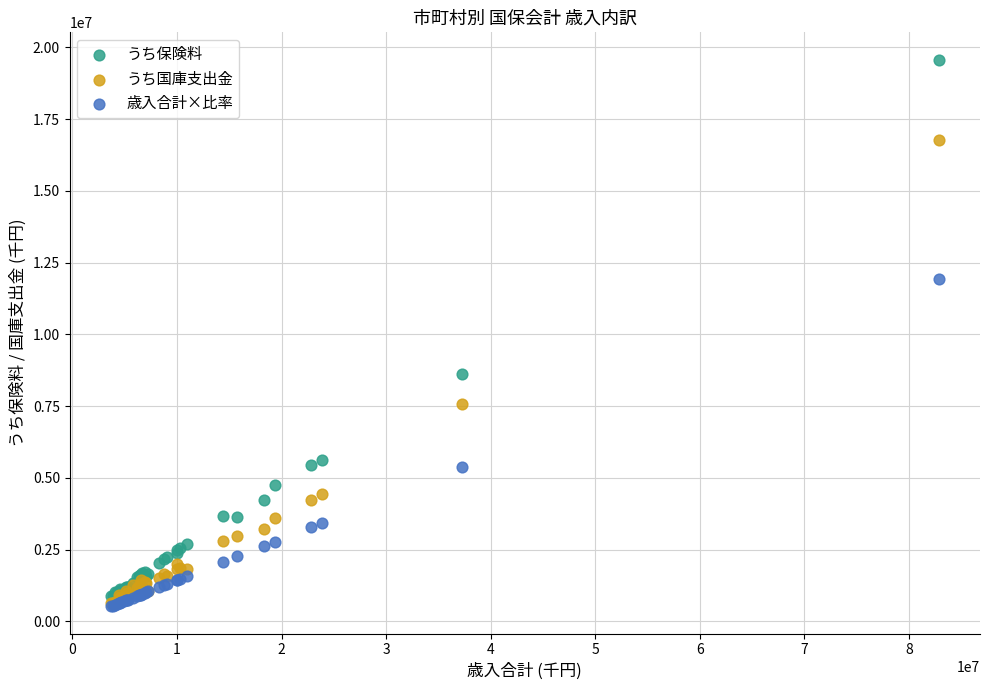

Across all series, what Y value is closest to 10052354?

8615134.0